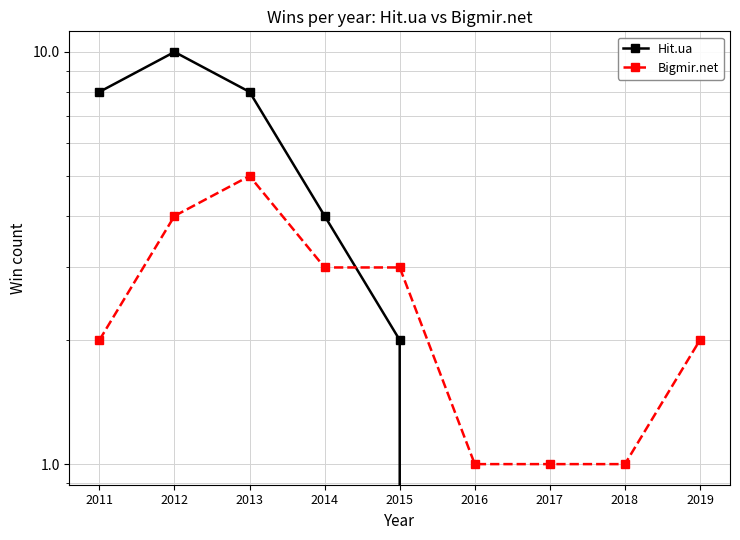

At how many categories does at least one series exceed 1?

6